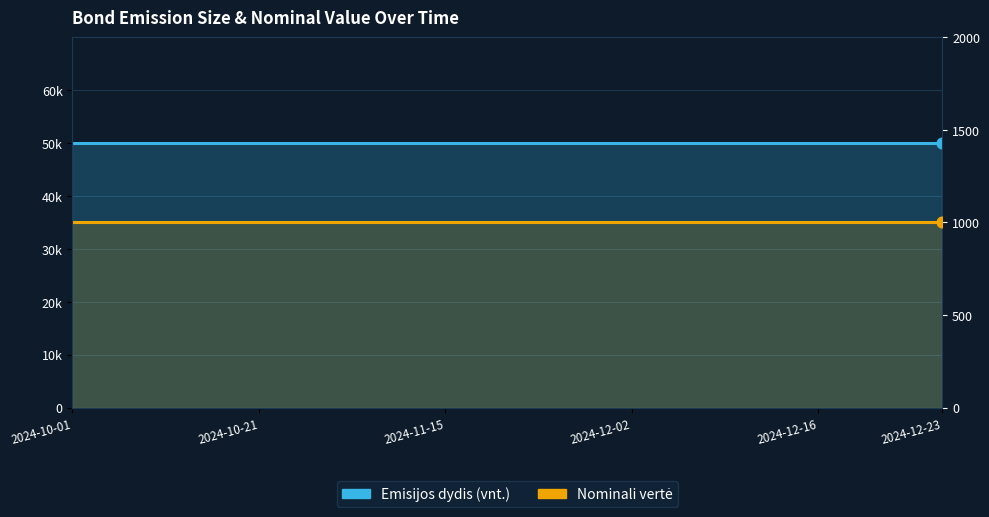

Which series reaches the minimum Y coordinate?

Nominali vertė